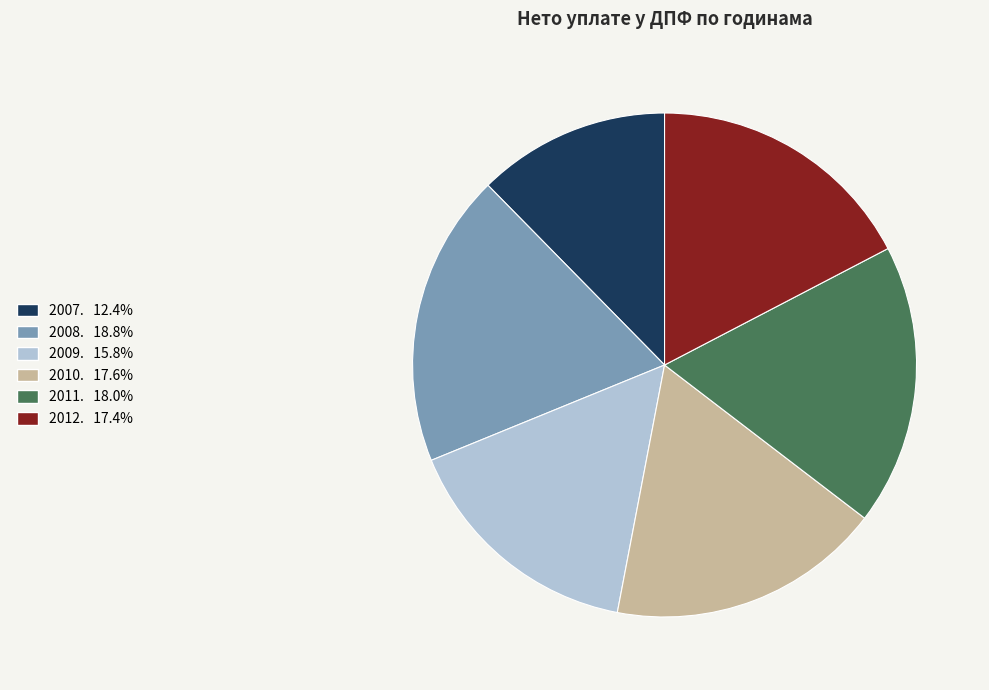

Which slice is the largest?

2008.